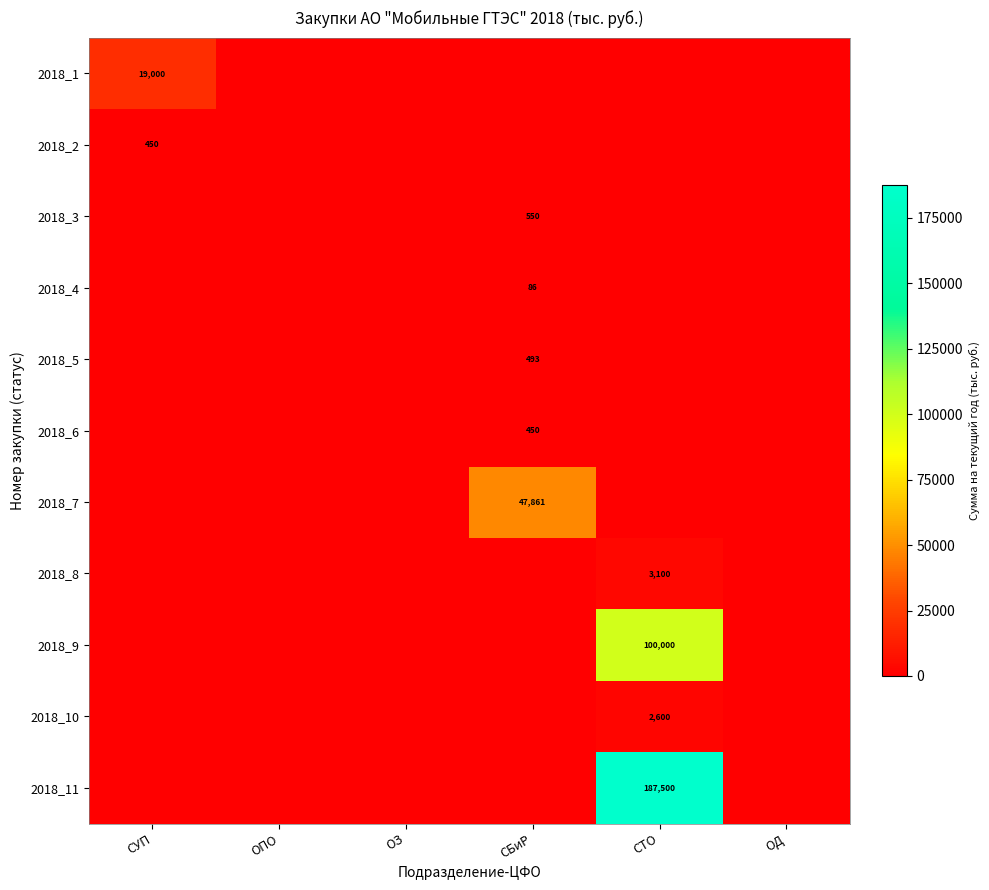

The 2018_10 series shows 4142 at СТО. True or false?

False